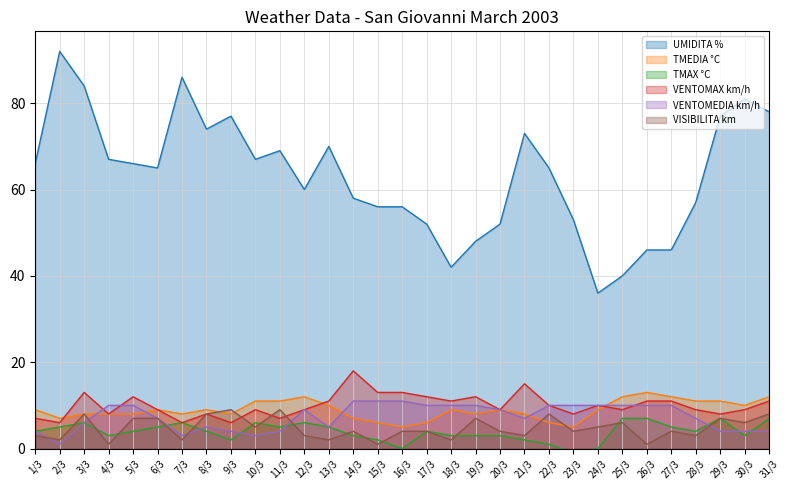

Which series has the largest total across all categories?

UMIDITA %